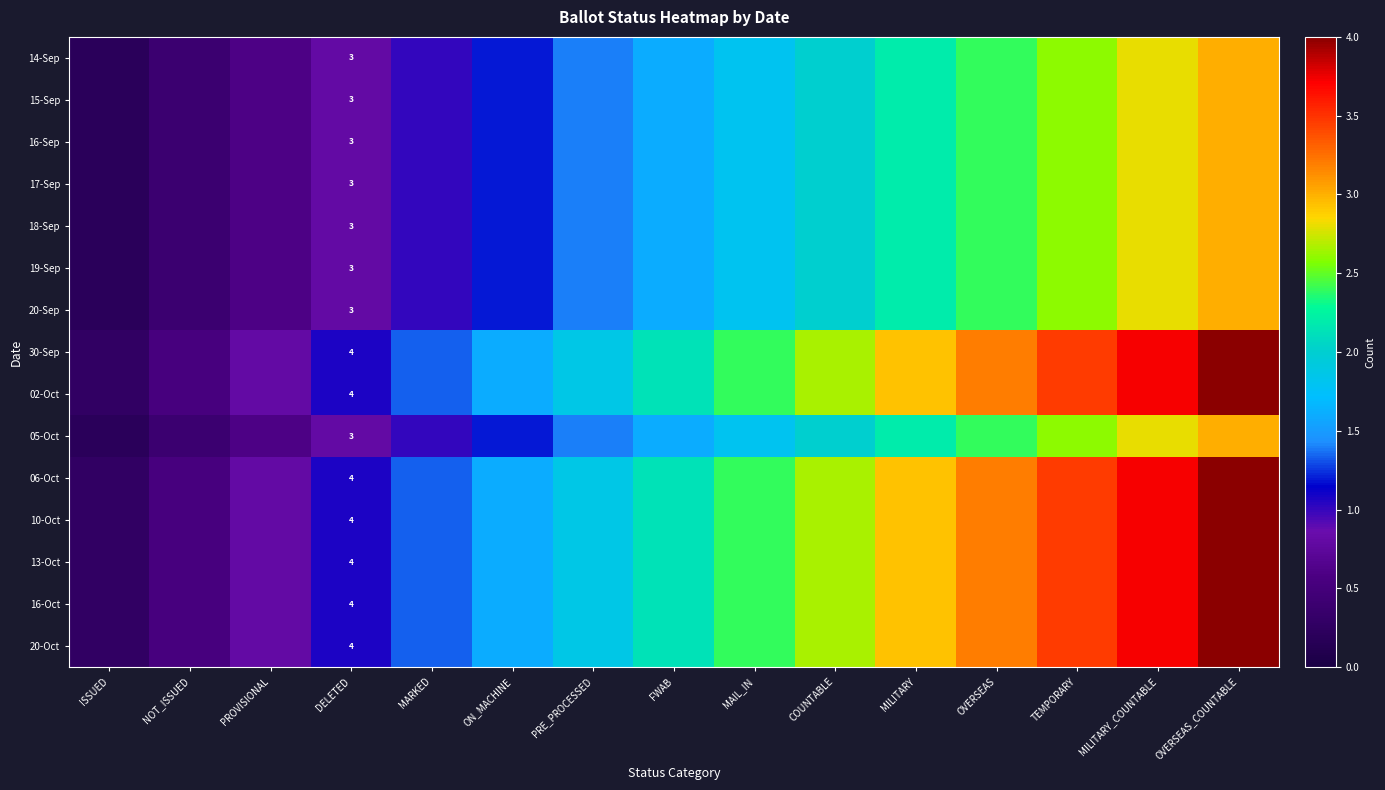

The 05-Oct series shows 0.9 at OVERSEAS. True or false?

False